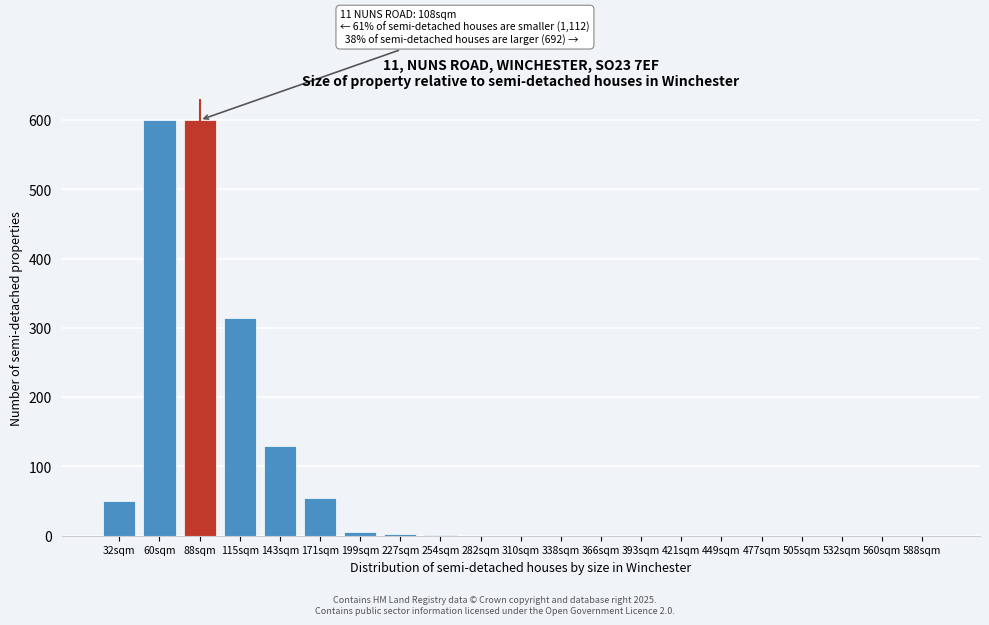

Between 532sqm and 171sqm, which is larger?

171sqm